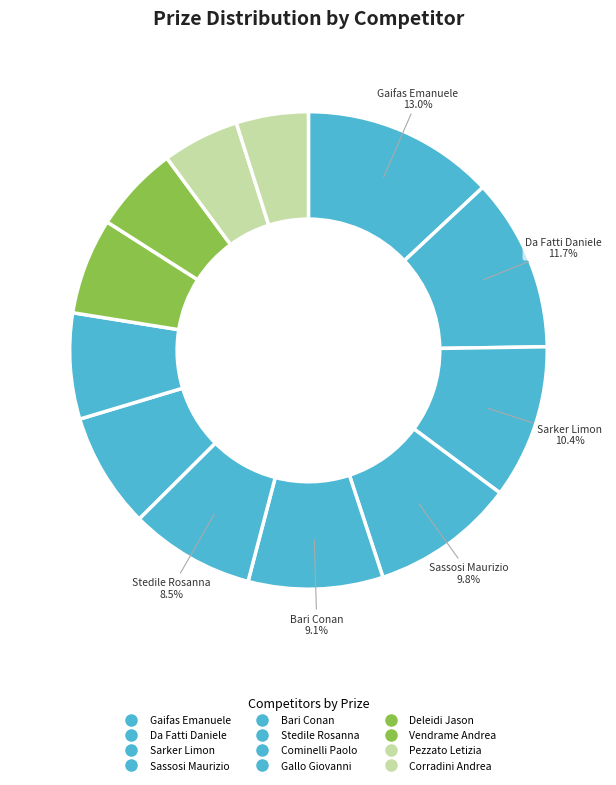

How many segments does this pie chart have?

12